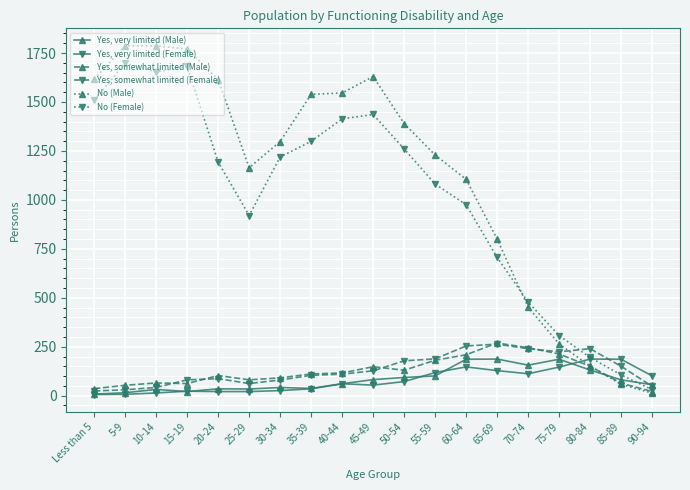

Is the value of No (Female) at 40-44 greater than the value of Yes, somewhat limited (Female) at 70-74?

Yes